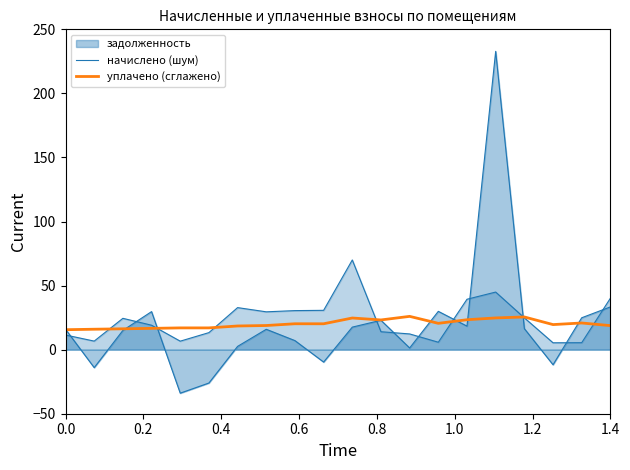

How many values in the уплачено (сглажено) series are below 20?

10